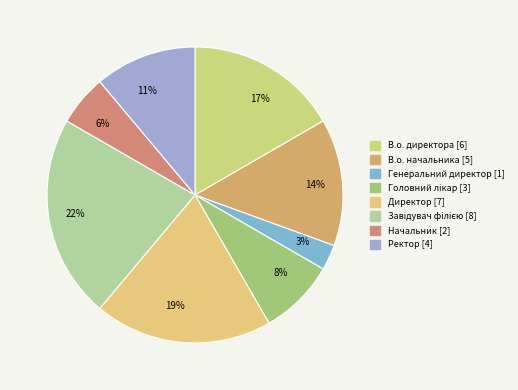

Is there any slice that represents more than half of the pie?

No